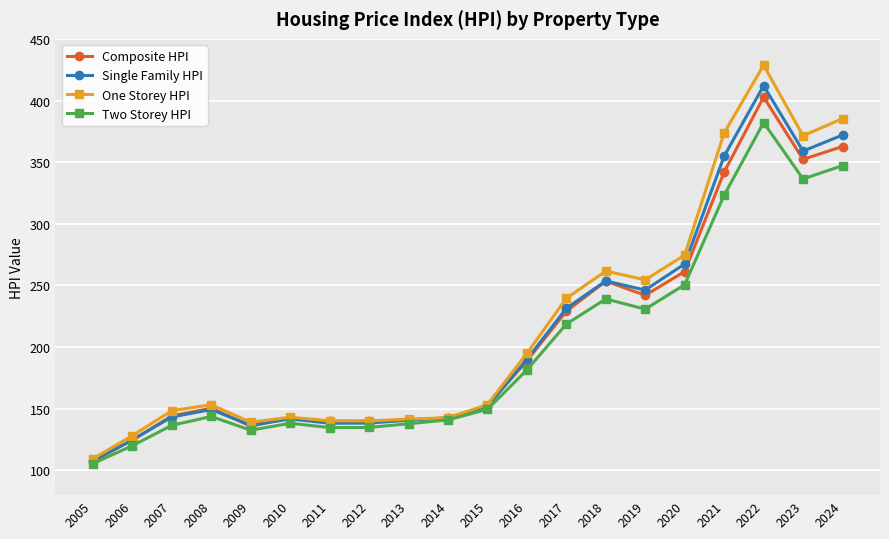

Which category has the lowest value in the One Storey HPI series?

2005